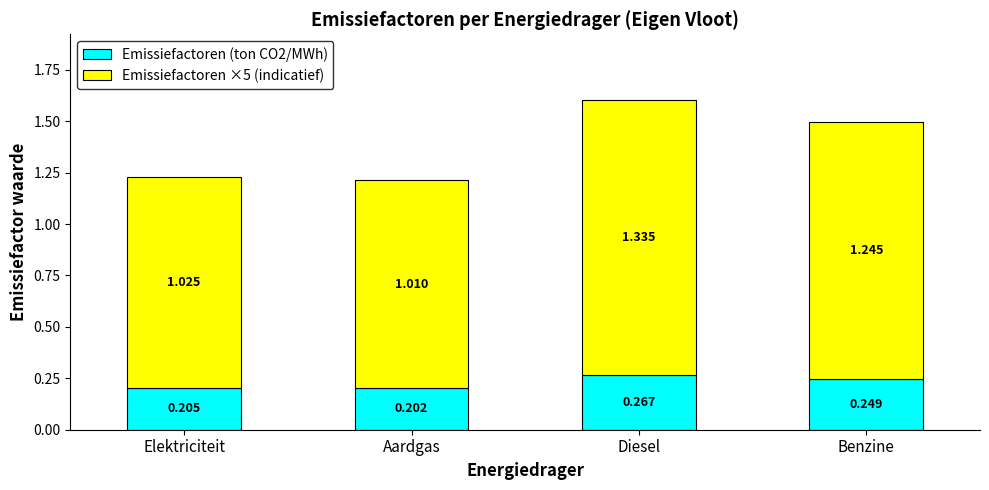

At which label is Emissiefactoren (ton CO2/MWh) closest to 0?

Aardgas